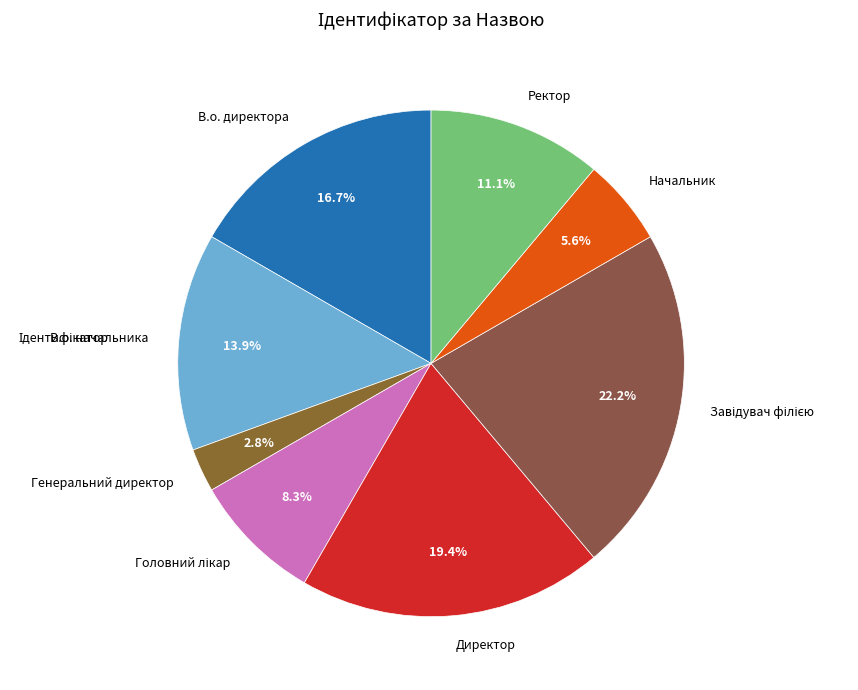

Combined, what portion of the pie is Начальник and Ректор?

16.7%